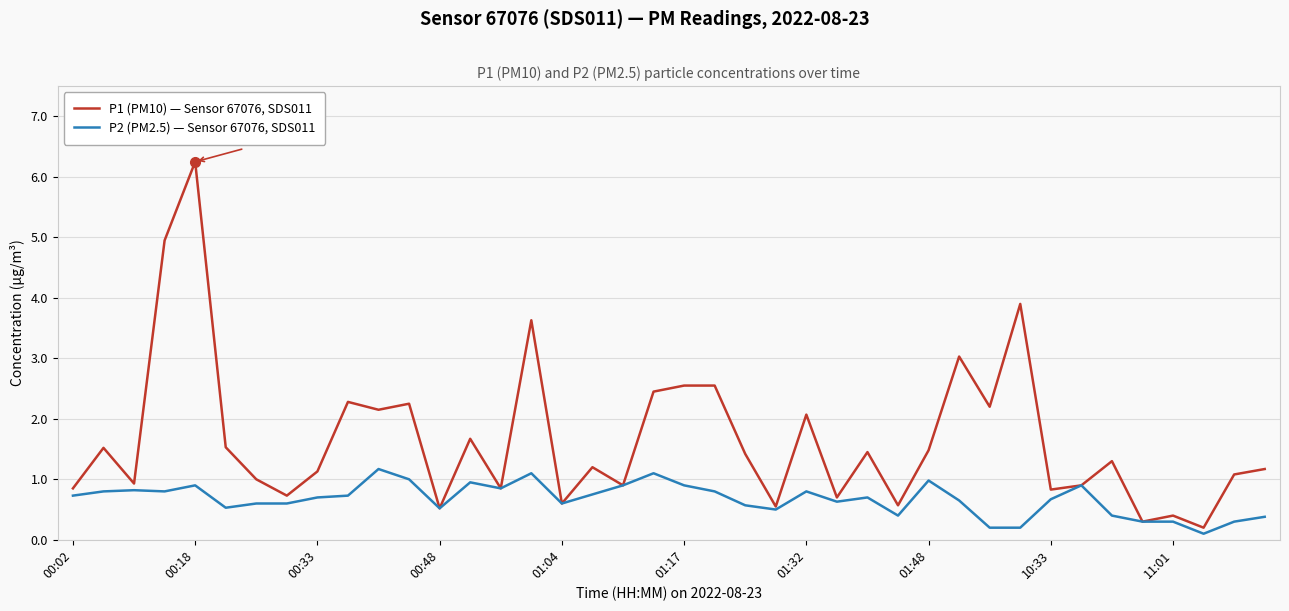

Rank the series by their maximum value, from highest to lowest.

P1 (PM10) — Sensor 67076, SDS011, P2 (PM2.5) — Sensor 67076, SDS011